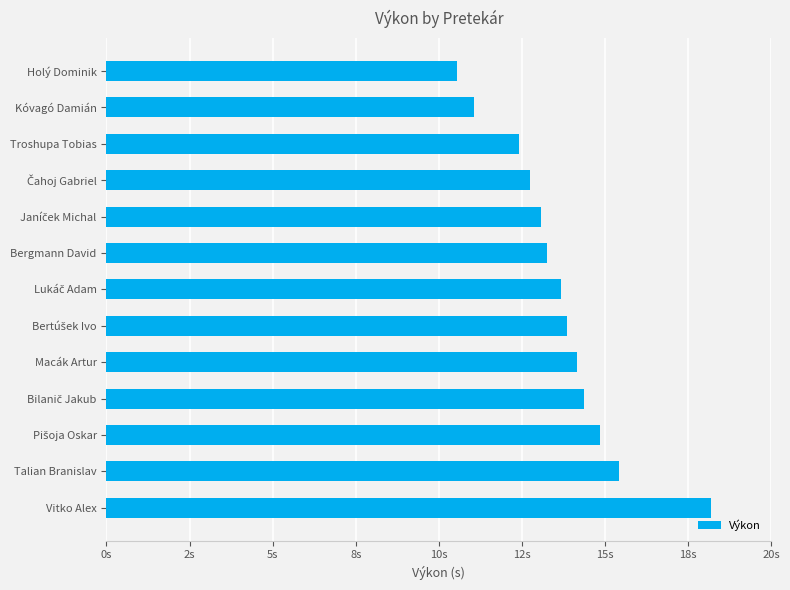

Does the chart contain stacked bars?

No